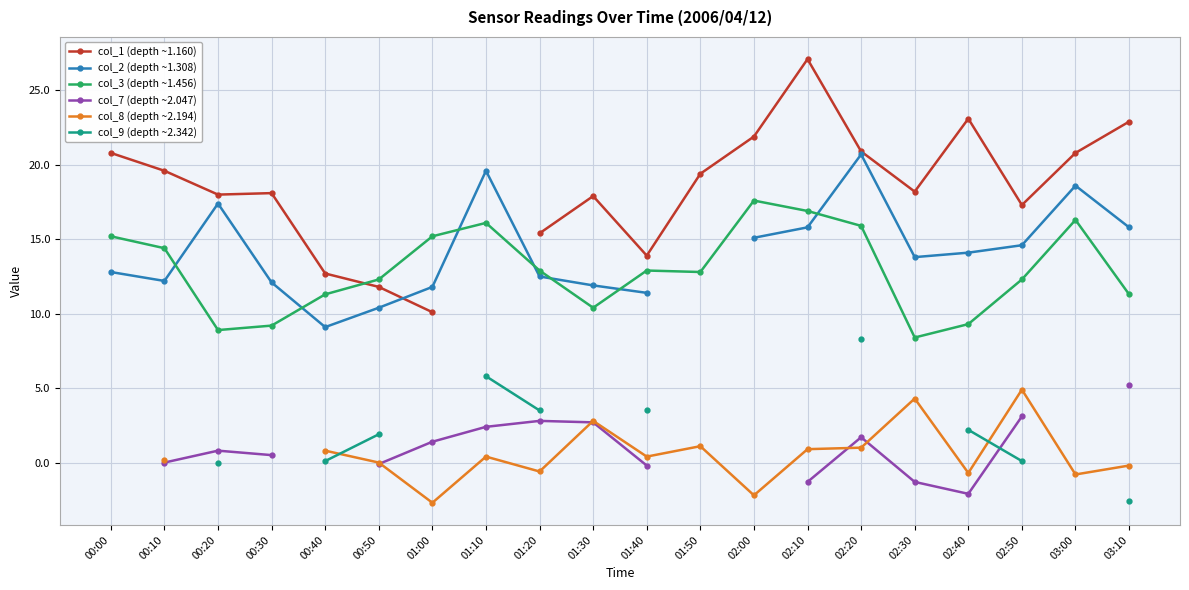

What is the value of the col_1 (depth ~1.160) point at the 19th from the left?

20.8